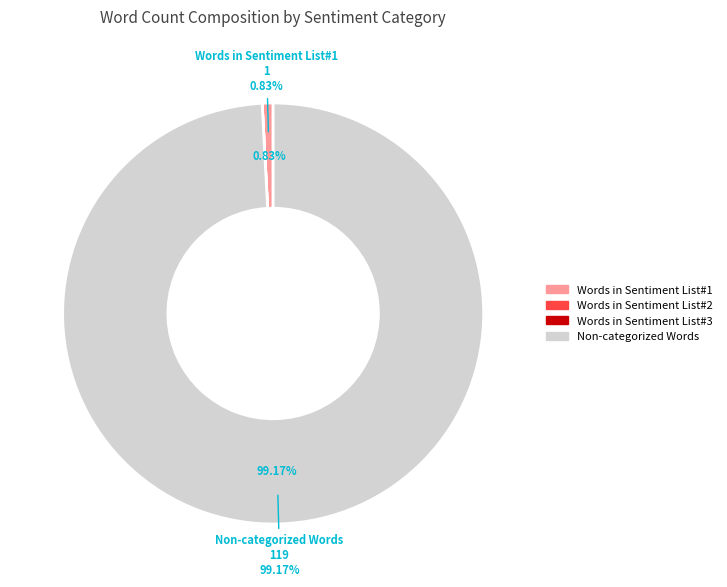

Which slice represents more than half of the pie?

Non-categorized Words